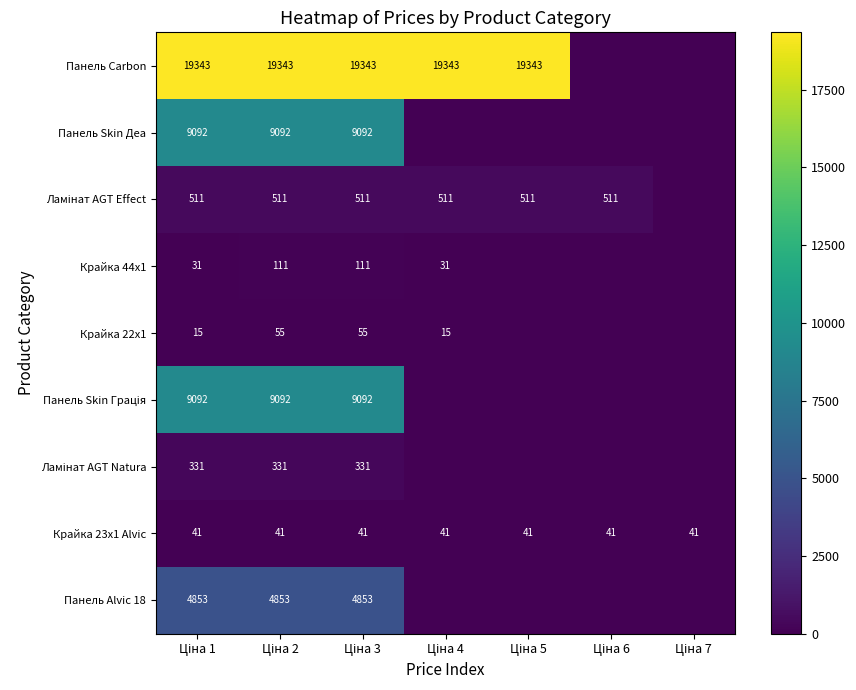

What is the average value of the Крайка 23x1 Alvic series?

41